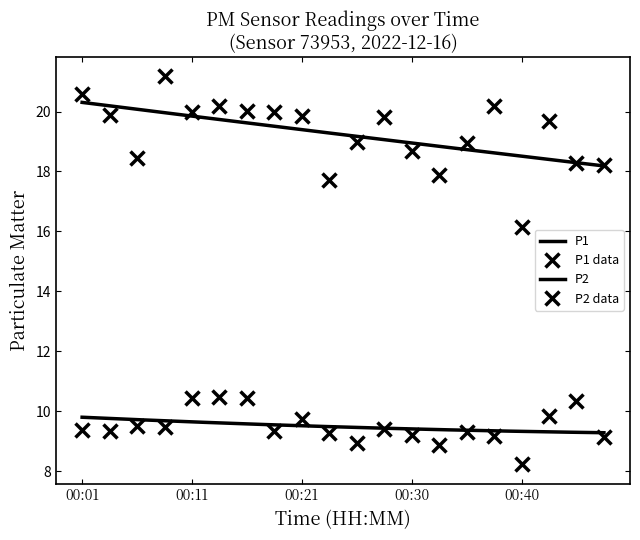

List the series in order of their peak value, highest first.

P1, P2